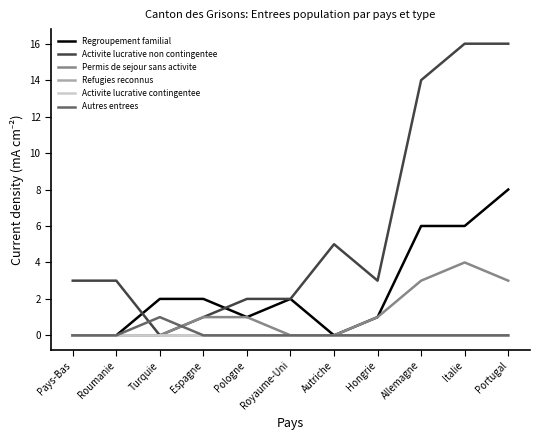

Does the chart display data point markers on the line(s)?

No